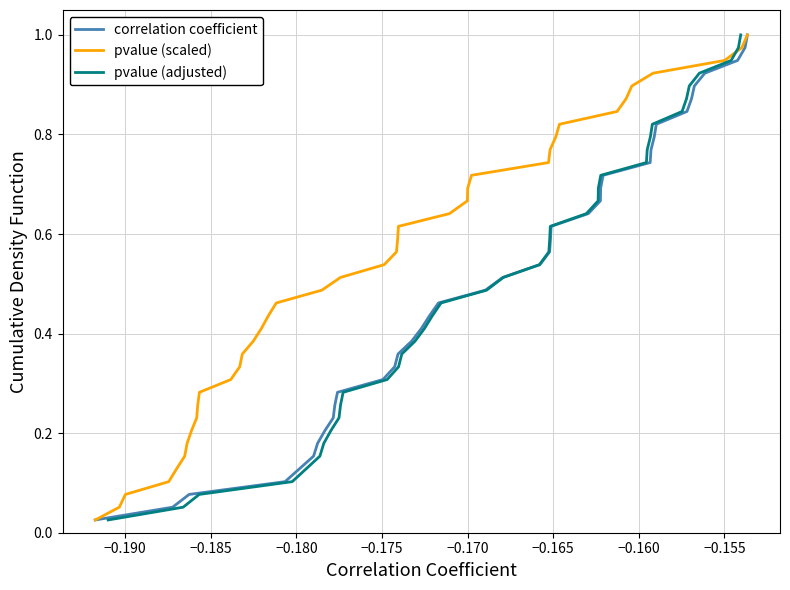

How many lines are shown in the chart?

3